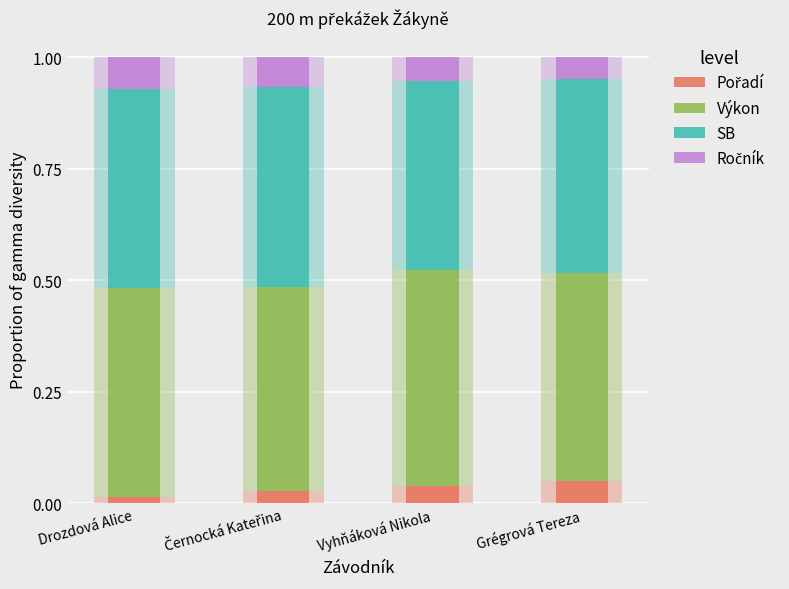

What are all the series names shown in the legend?

Pořadí, Výkon, SB, Ročník